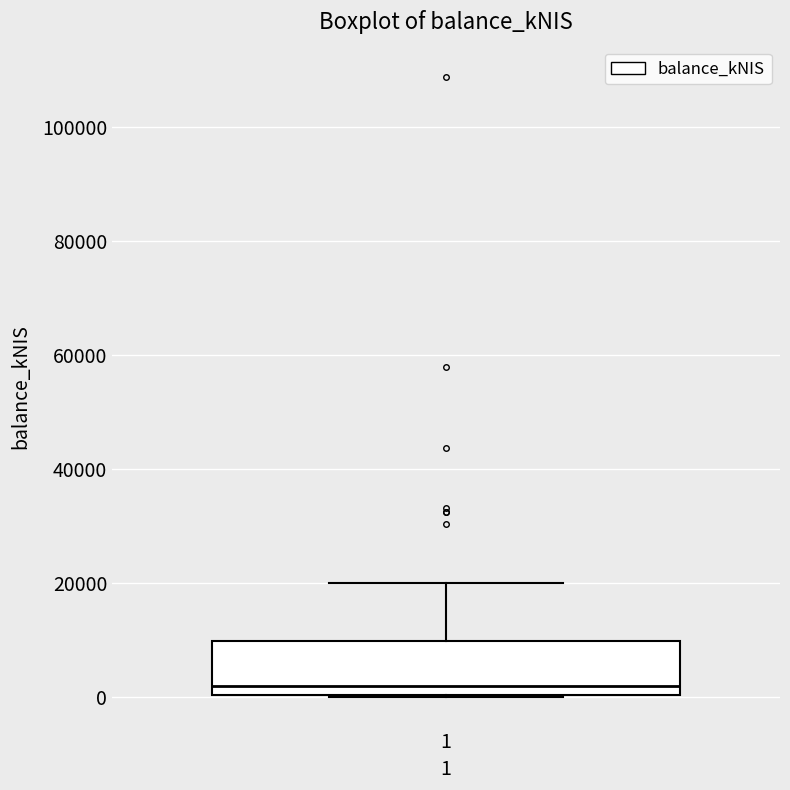

Read this box plot against the y-axis: the position of the median line, the range covered by the box, and the ends of both whiskers. The values are not printed on the chart, so give them approximately, as read against the axis.

median 2000, box 0 to 10000, whiskers 0 to 20000